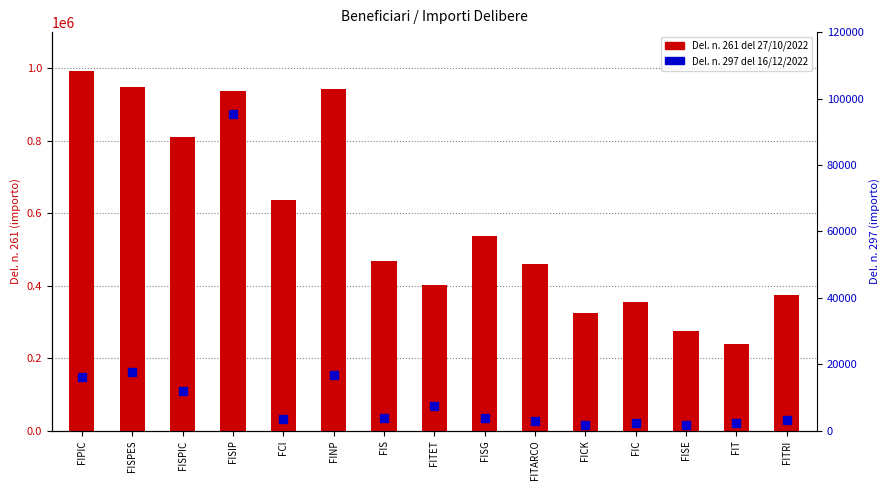

What is the approximate value of Del. n. 297 del 16/12/2022 at FITET?

7448.3